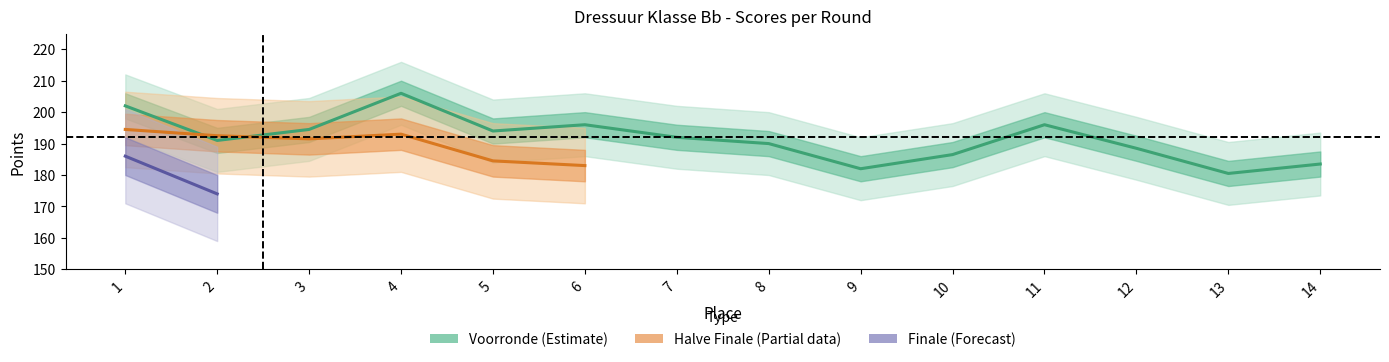

Reading right to left, what are all the values shown in this chart?

PUNTEN VOORRONDE: 183.5	180.5	188.5	196.0	186.5	182.0	190.0	192.0	196.0	194.0	206.0	194.5	191.0	202.0
PUNTEN HALVE FINALE: 0.0	0.0	0.0	0.0	0.0	0.0	0.0	0.0	183.0	184.5	193.0	191.5	192.5	194.5
PUNTEN FINALE: 0.0	0.0	0.0	0.0	0.0	0.0	0.0	0.0	0.0	0.0	0.0	0.0	174.0	186.0
VNSK PUNTEN: 0.0	0.0	0.0	0.0	0.0	0.0	0.0	2.0	4.0	6.0	8.0	10.0	12.0	14.0